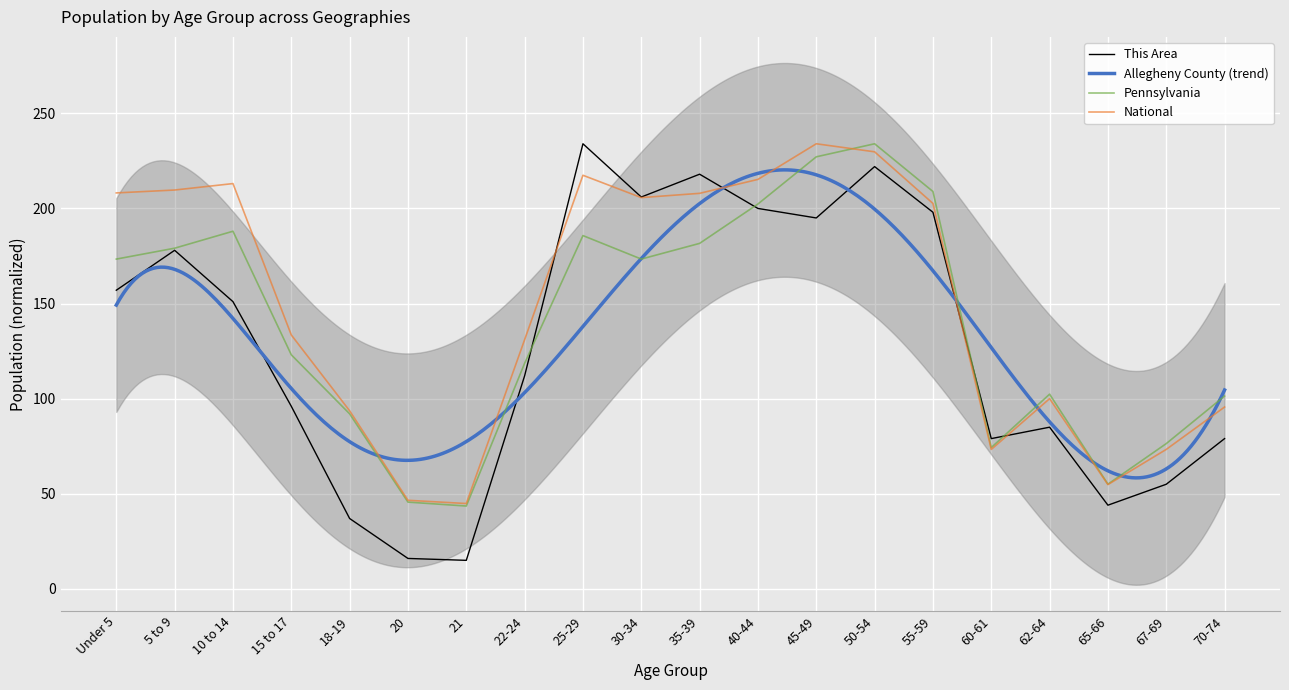

True or false: Allegheny County and This Area cross at least once.

True